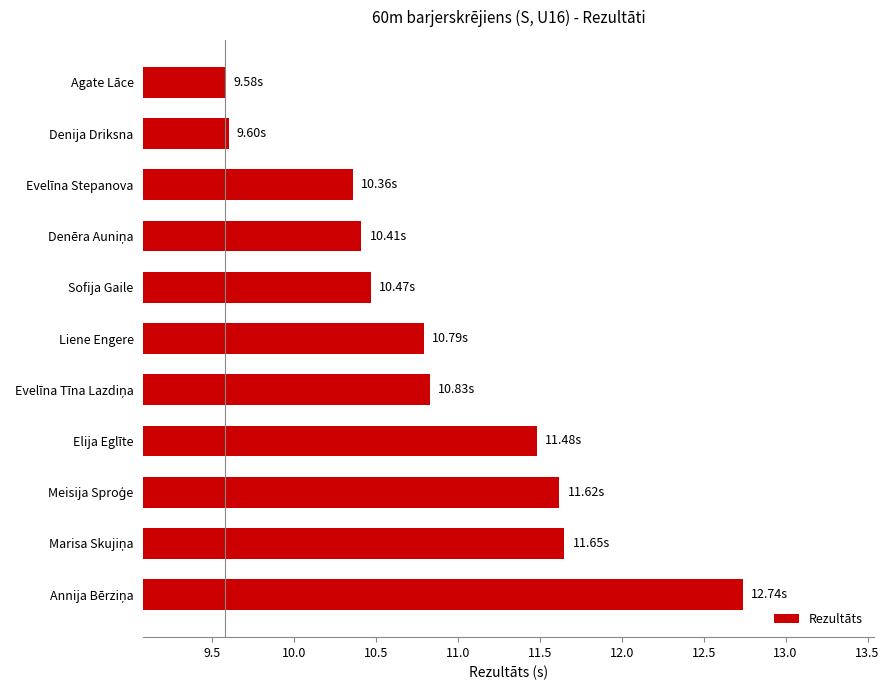

How many data points are less than 10?

2